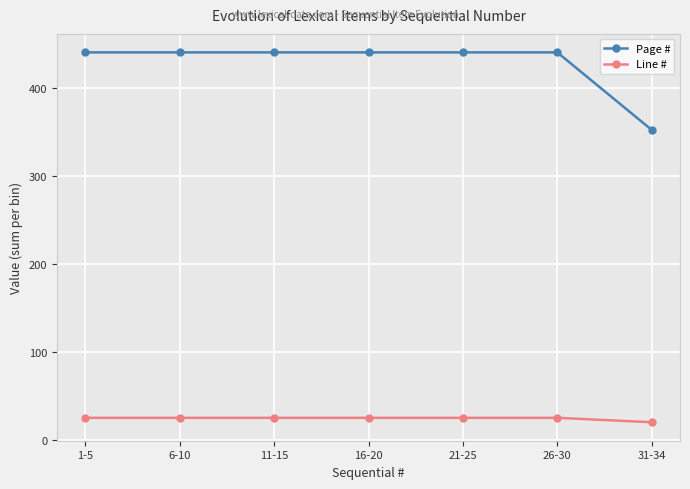

What is the value of the Page # point at the 1st from the left?

440